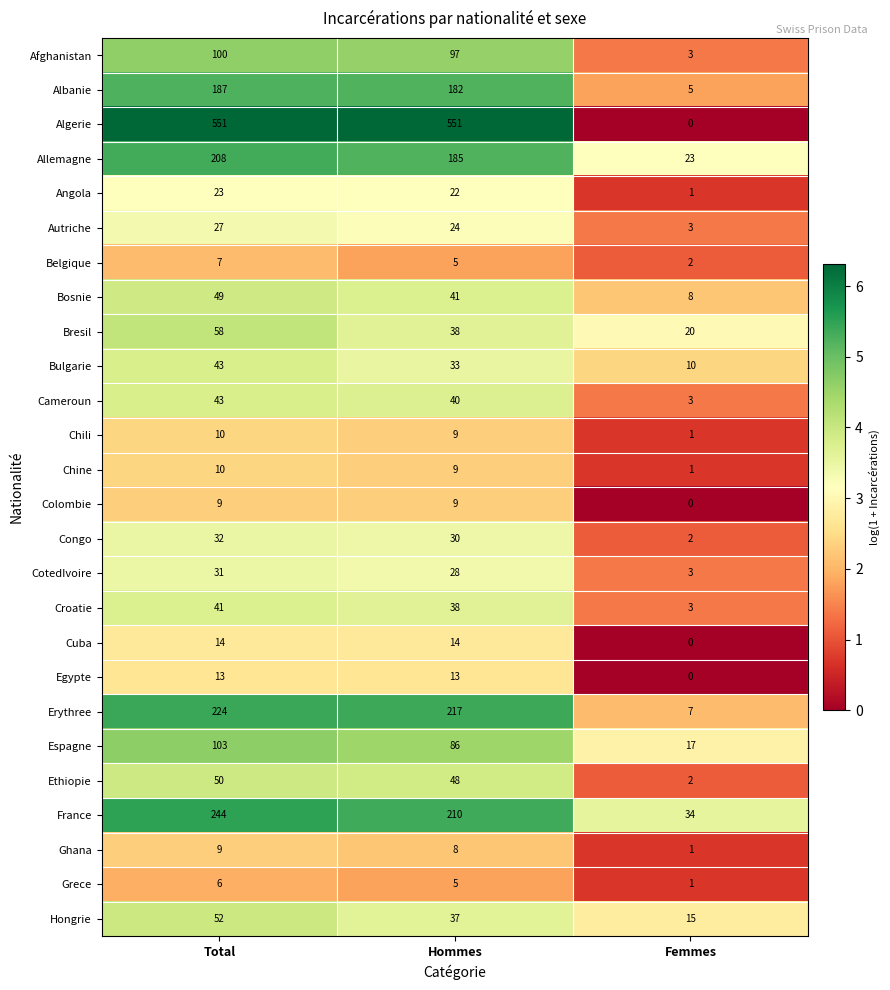

Rank the categories by Albanie value from lowest to highest.

Femmes, Hommes, Total